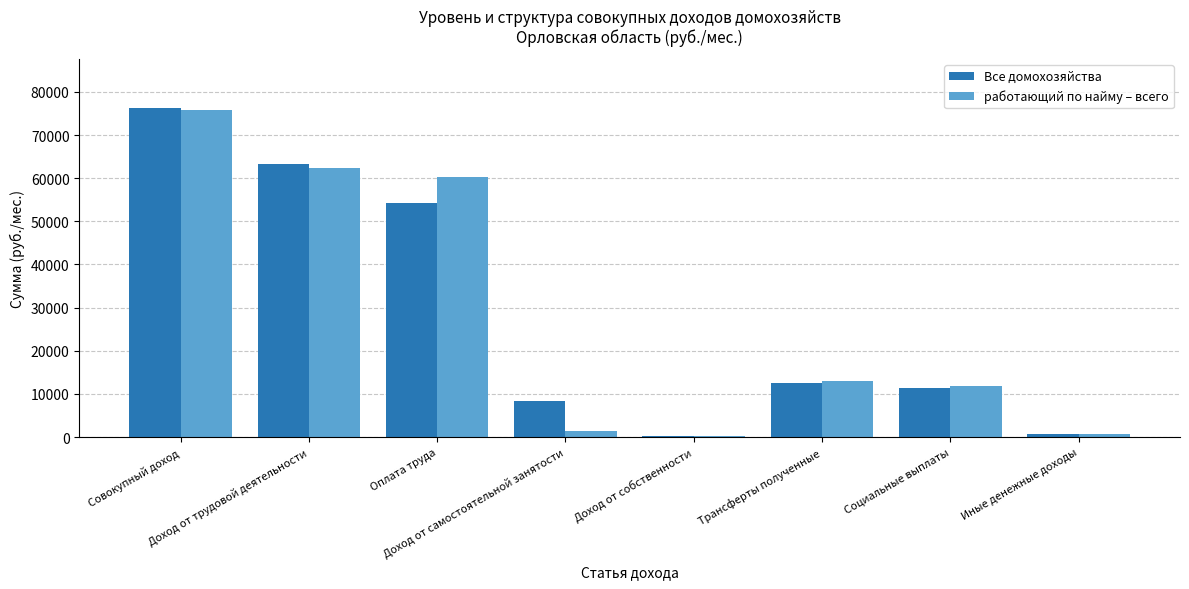

At which label is Все домохозяйства closest to 38245?

Оплата труда